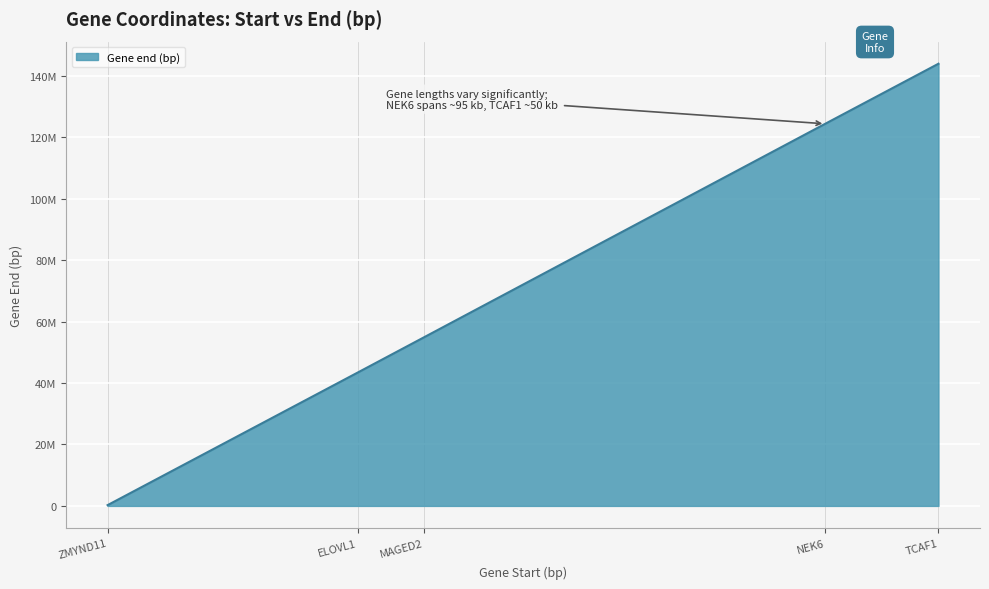

What is the value of the 3rd point from the left?

54816015